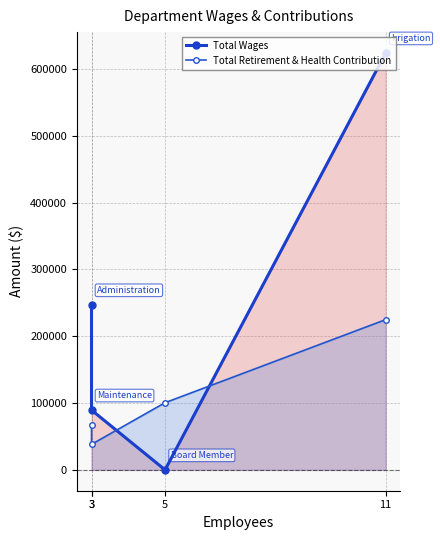

At which category is the sum across all series the highest?

11